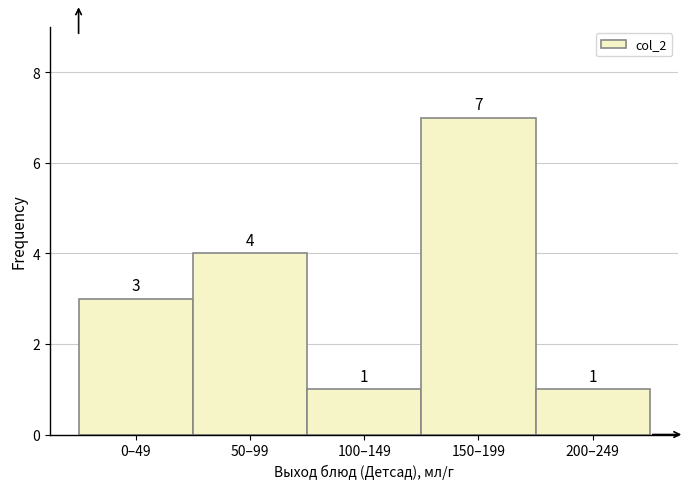

Reading left to right, list all the values displayed in this chart.

0–49=3	50–99=4	100–149=1	150–199=7	200–249=1